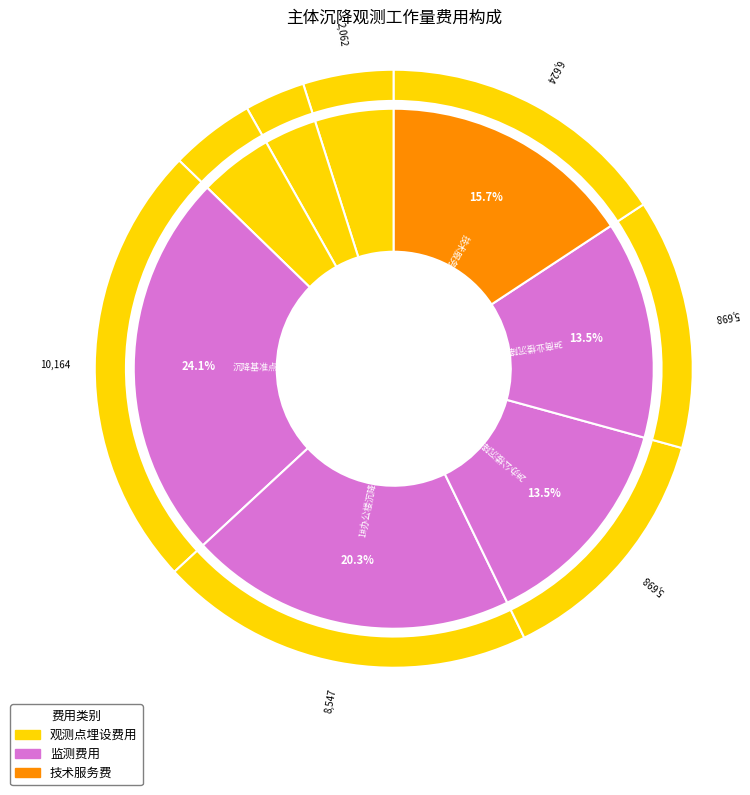

To the nearest percent, what portion does 2#办公楼沉降点监测 represent?

14%